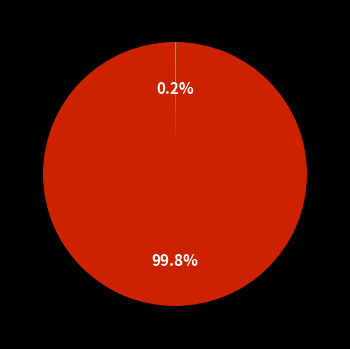

Is there a majority slice in this chart?

Yes